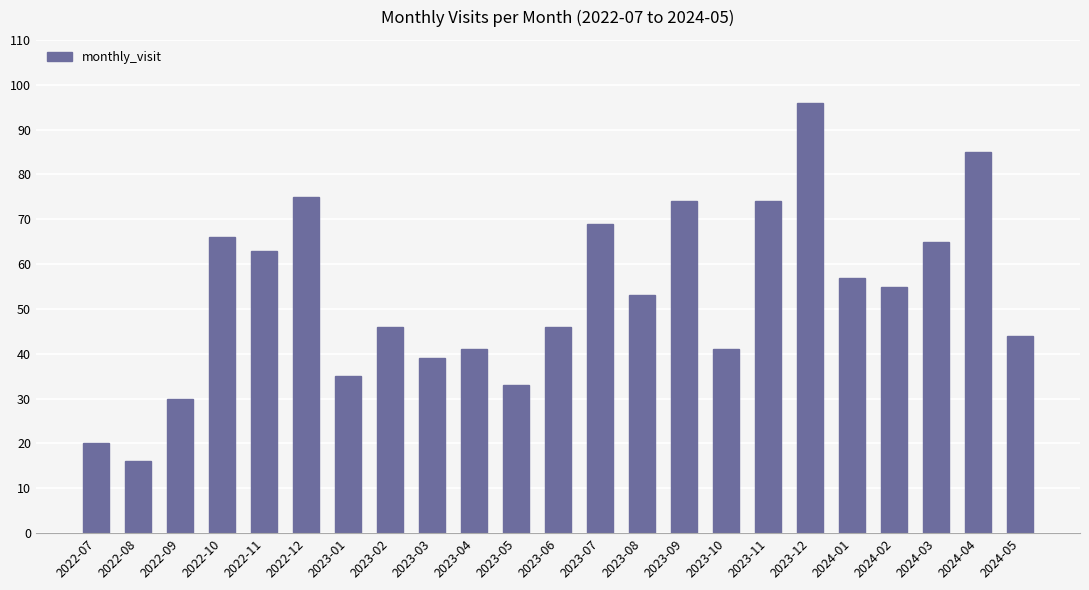

True or false: the data shows 61 at 2024-05.

False